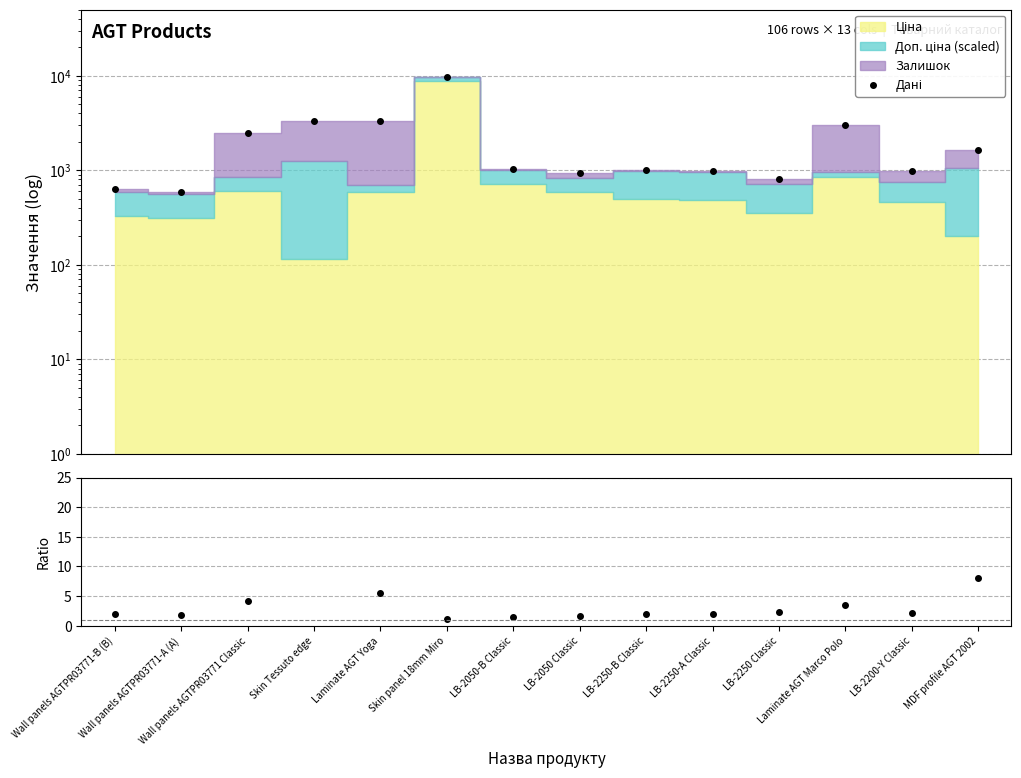

Which series has the widest spread of values?

Дані